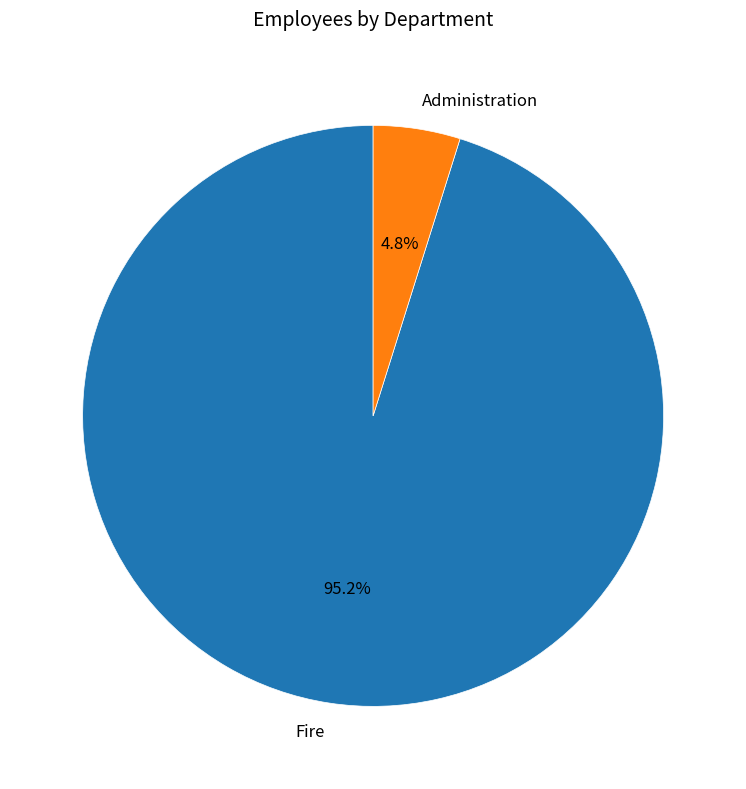

How many slices are in this pie chart?

2